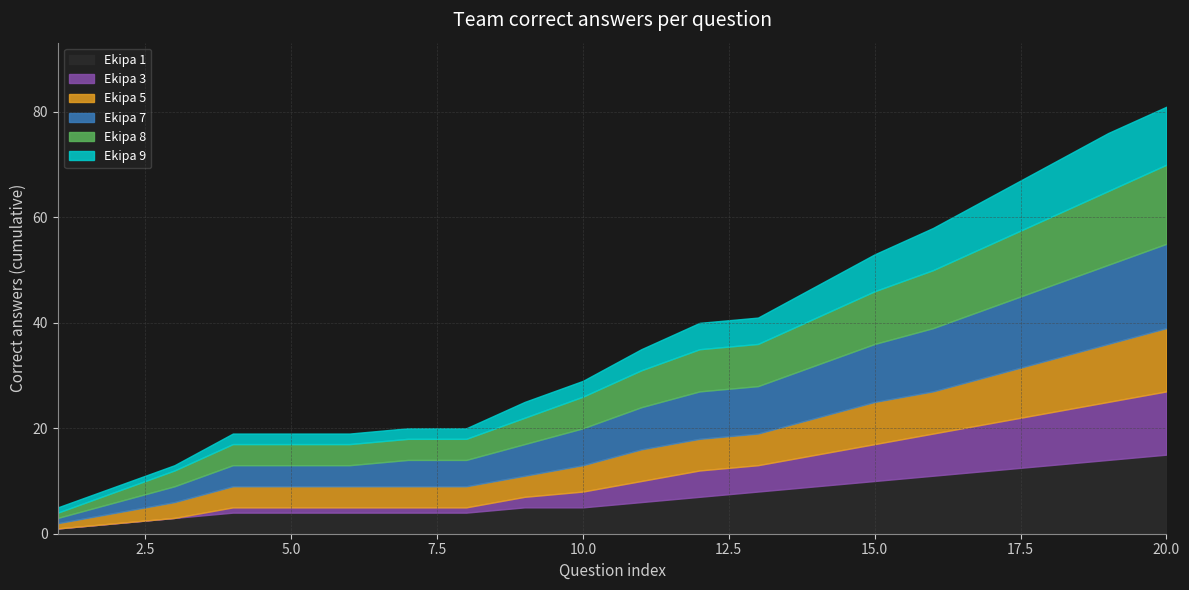

Which series changed the most between Ekipa 7 and Ekipa 15?

Ekipa 5